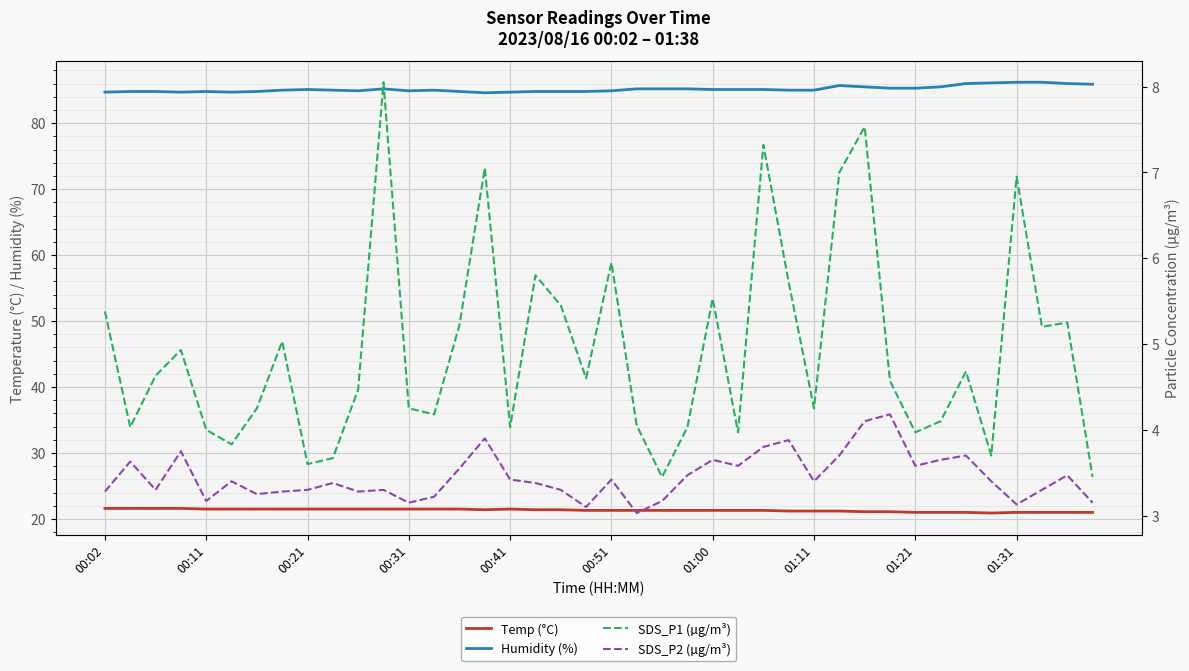

Where is the first local minimum for Temp (°C)?

15